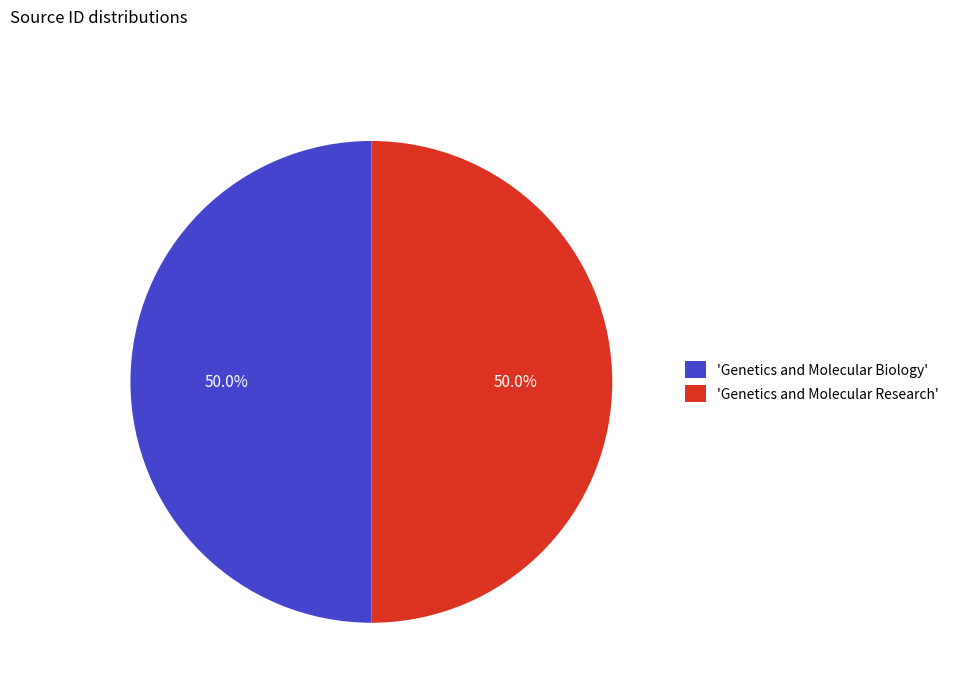

Combined, do 'Genetics and Molecular Research' and 'Genetics and Molecular Biology' account for over 50%?

Yes